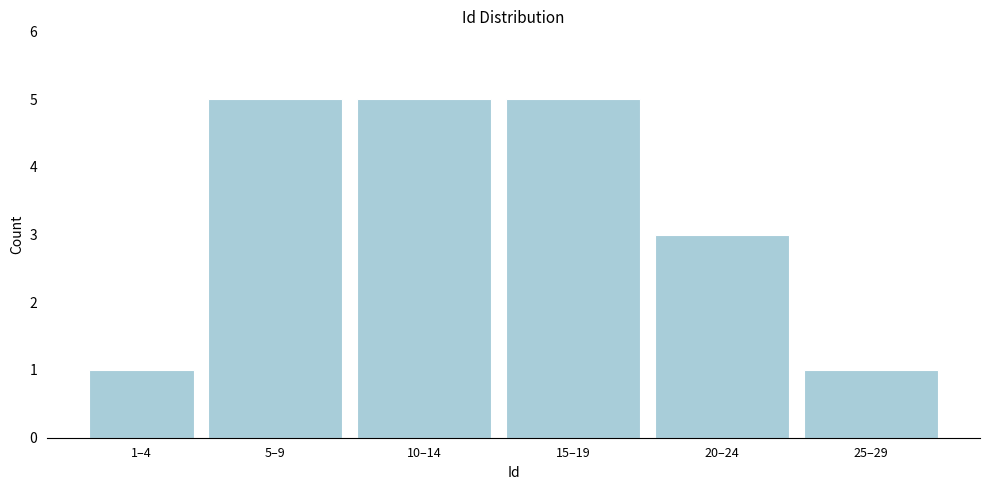

Reading right to left, list all the values displayed in this chart.

1	3	5	5	5	1